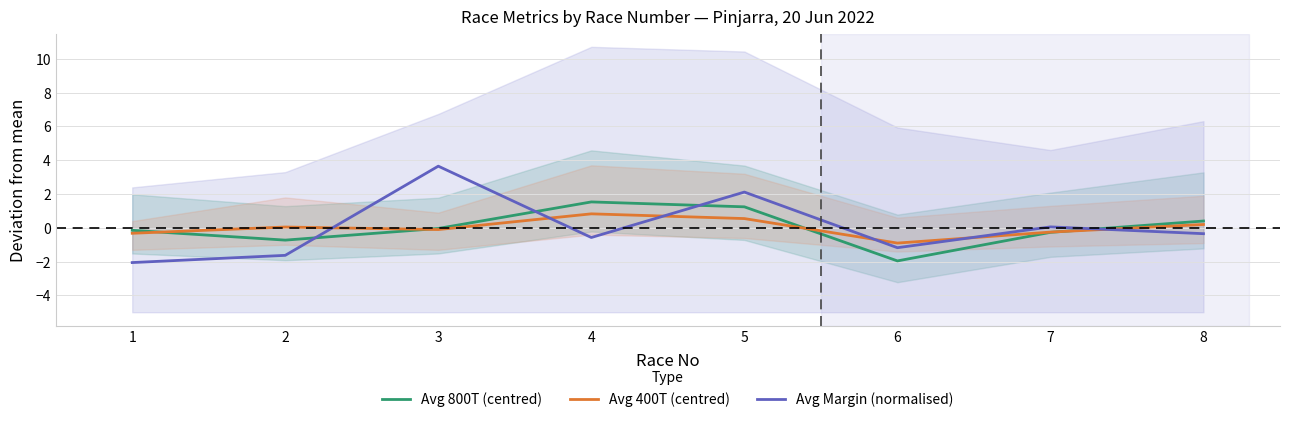

Reading left to right, what are all the values shown in this chart?

Avg 800T (centred): 1=-0.2	2=-0.7	3=-0.0	4=1.5	5=1.2	6=-2.0	7=-0.3	8=0.4
Avg 400T (centred): 1=-0.3	2=0.0	3=-0.1	4=0.8	5=0.5	6=-0.9	7=-0.3	8=0.2
Avg Margin (normalised): 1=-2.1	2=-1.6	3=3.6	4=-0.6	5=2.1	6=-1.2	7=0.1	8=-0.4